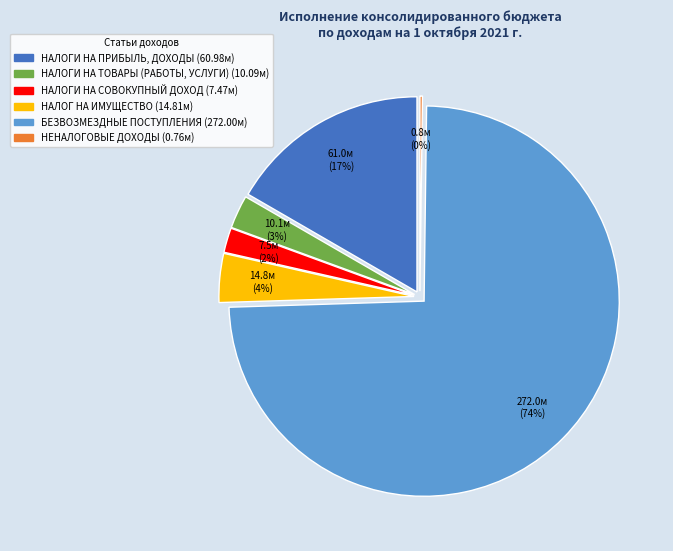

The НАЛОГИ НА СОВОКУПНЫЙ ДОХОД slice represents 16% of the pie. True or false?

False